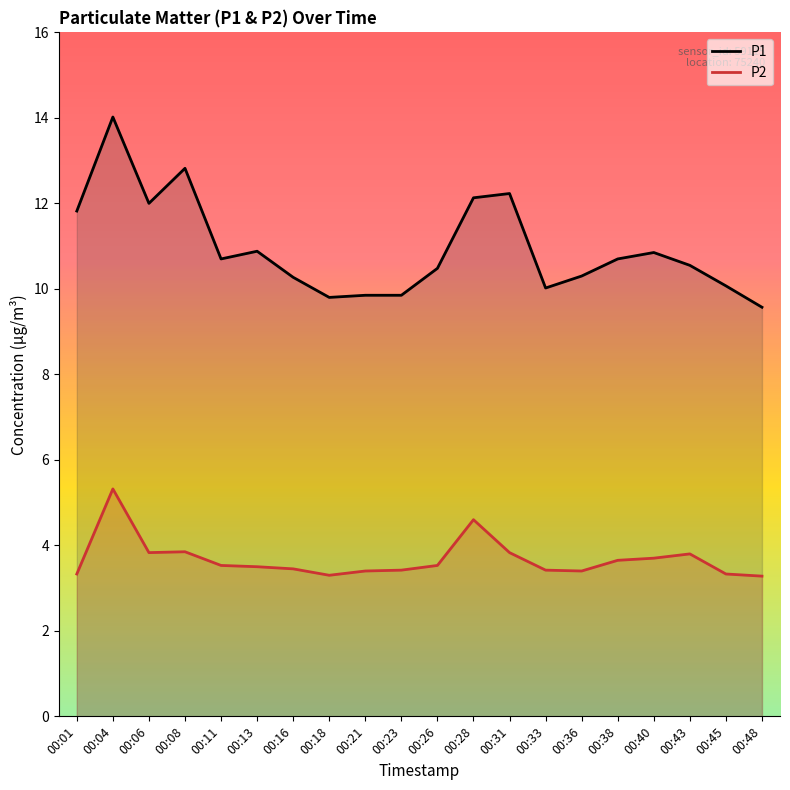

How many series are shown in this chart?

2